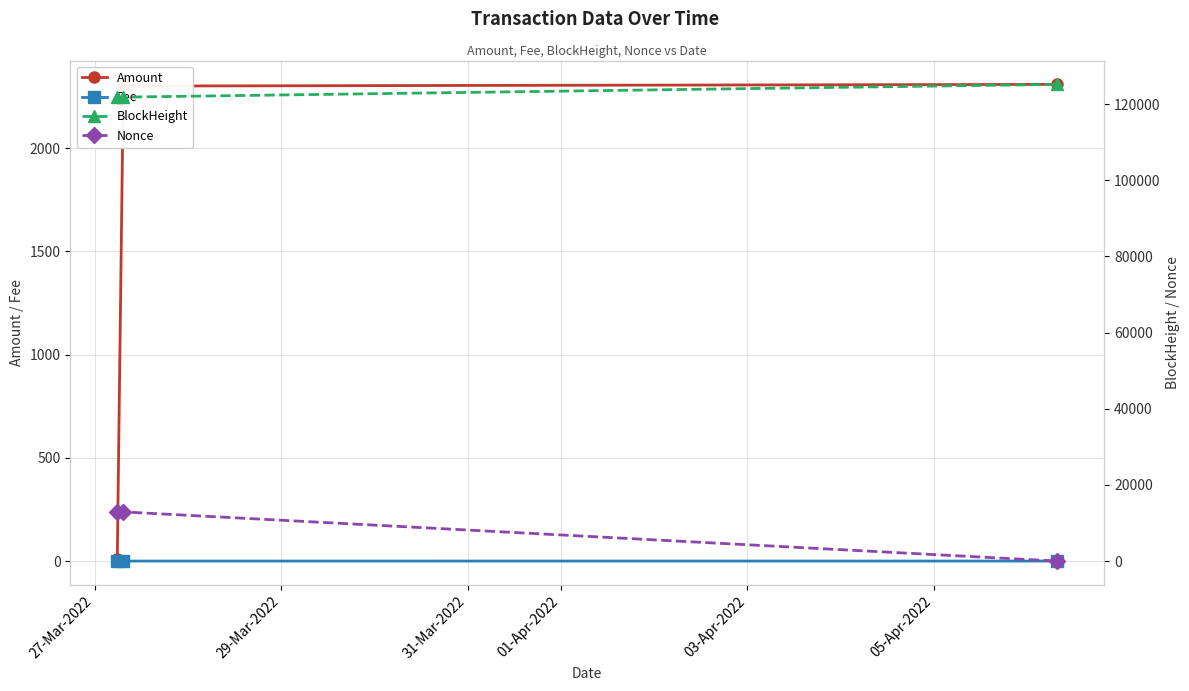

What position from the left is 27-Mar-2022?

1